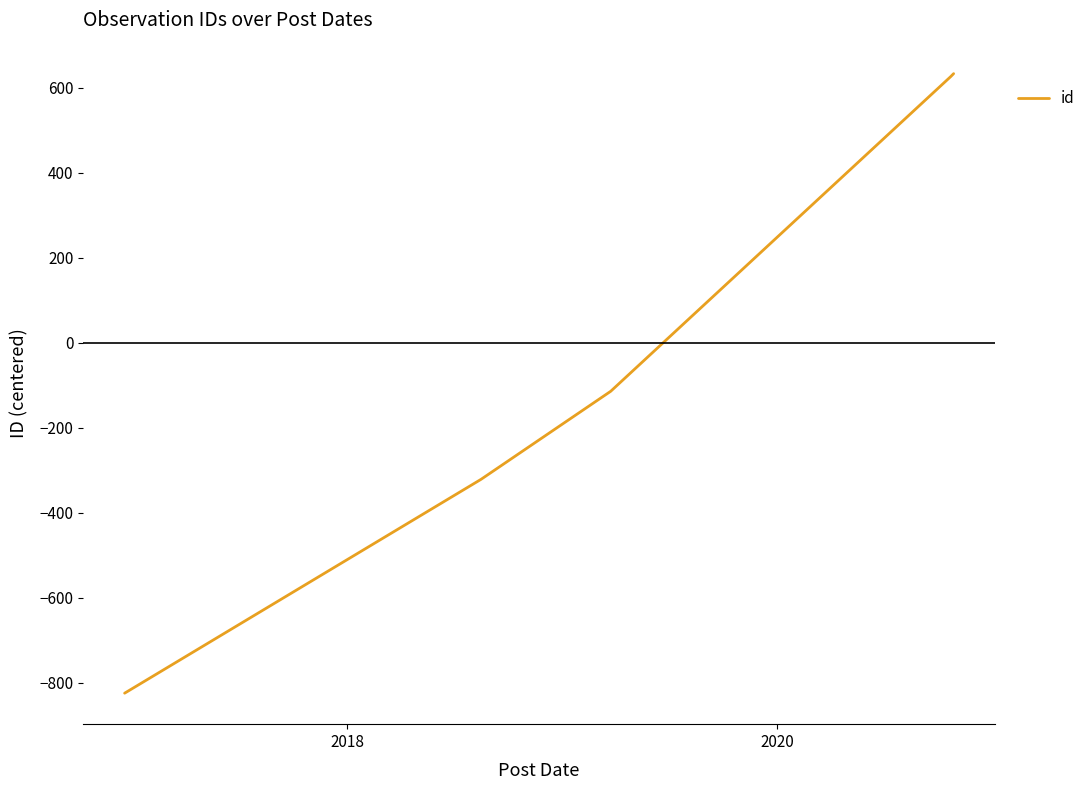

Reading left to right, transcribe all the data shown in this chart.

-824	-321	-114	626	633